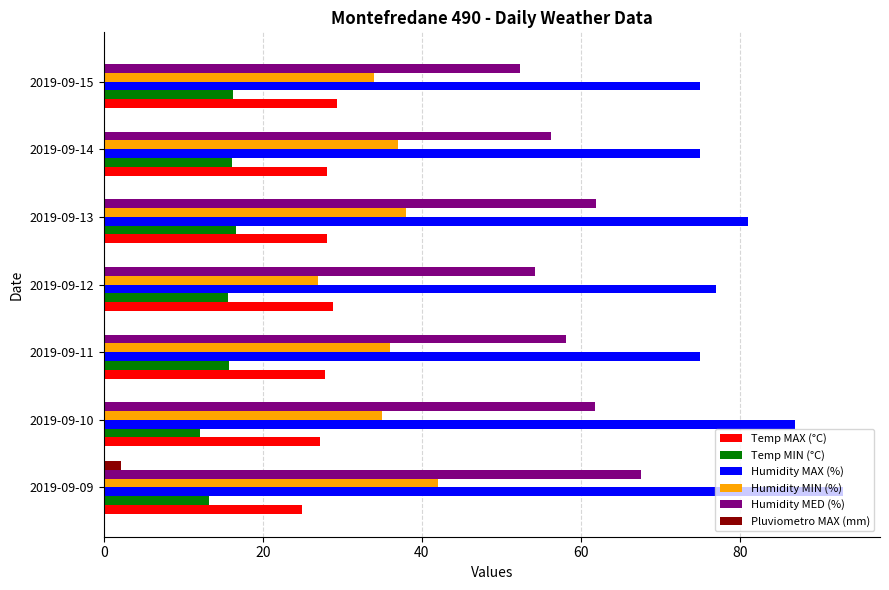

True or false: Humidity MAX (%) has a value of 127.8 at 2019-09-09.

False